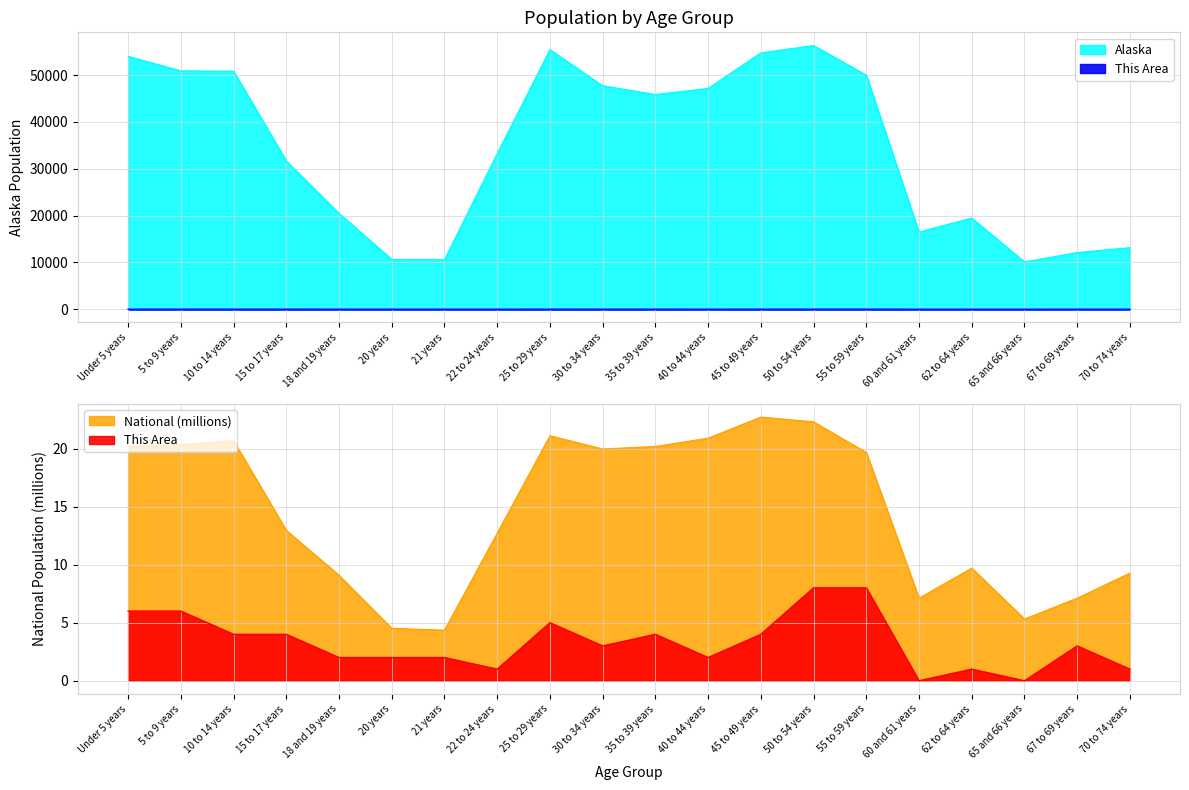

Rank the series at 20 years from lowest to highest value.

This Area, National, Alaska